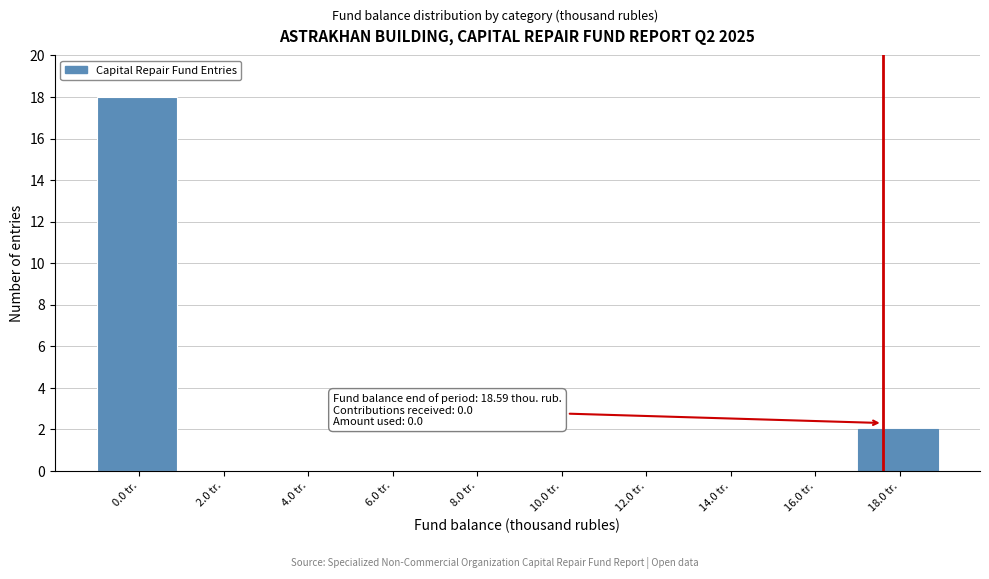

Reading right to left, list all the values displayed in this chart.

18.0 tr.=2	16.0 tr.=0	14.0 tr.=0	12.0 tr.=0	10.0 tr.=0	8.0 tr.=0	6.0 tr.=0	4.0 tr.=0	2.0 tr.=0	0.0 tr.=18